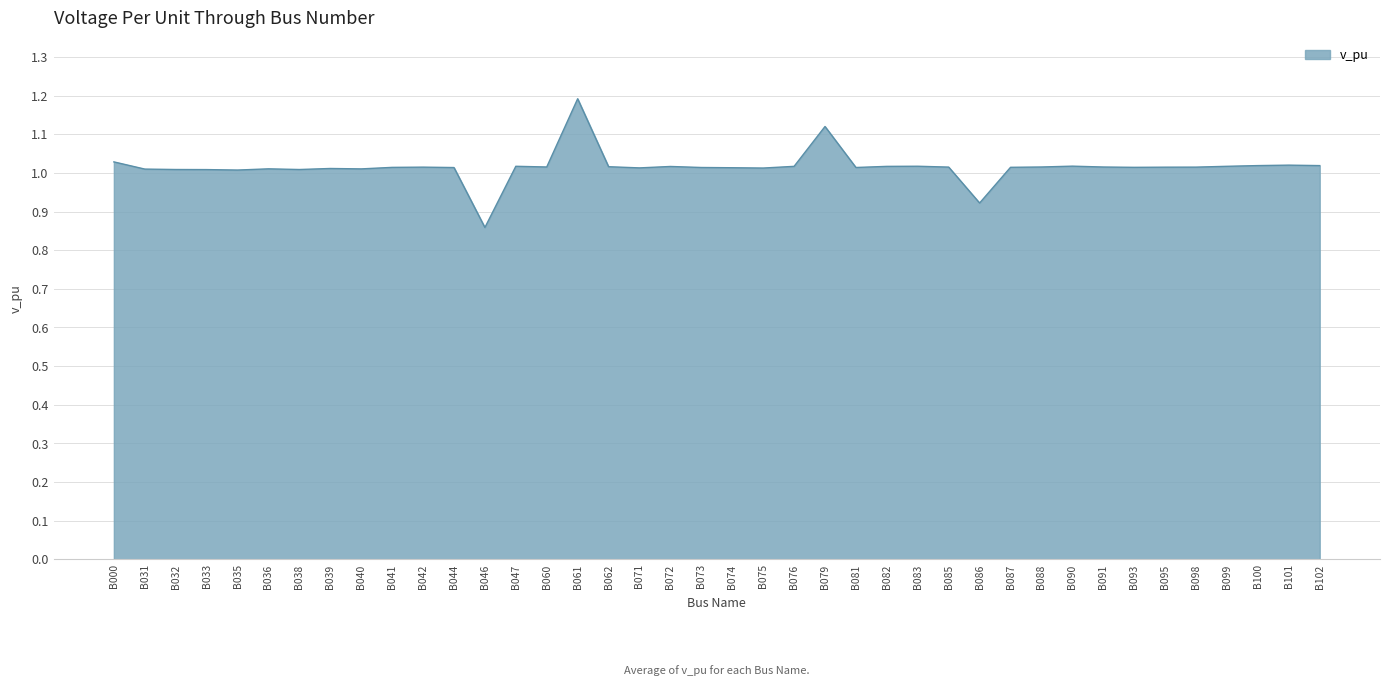

How many lines are shown in the chart?

1